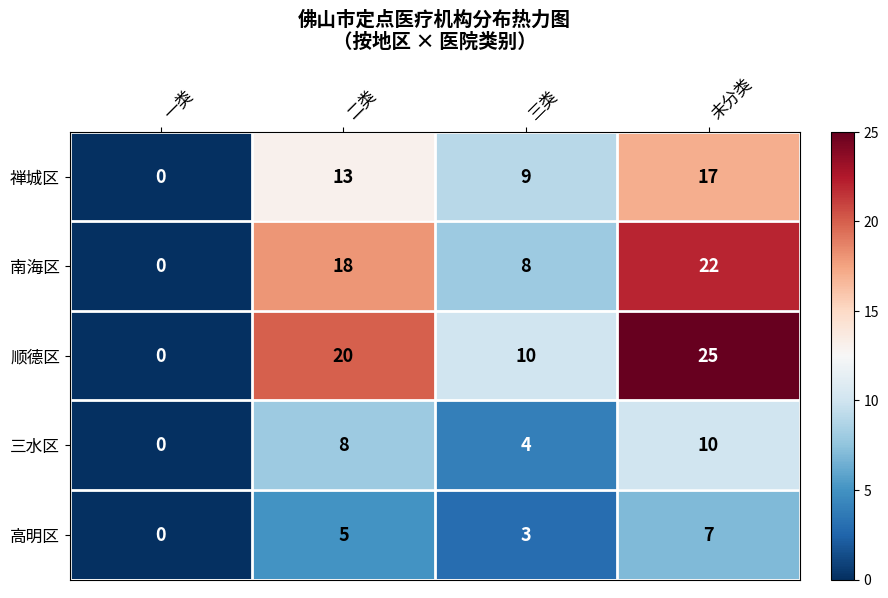

What is the difference between the 禅城区 values at 一类 and 未分类?

17